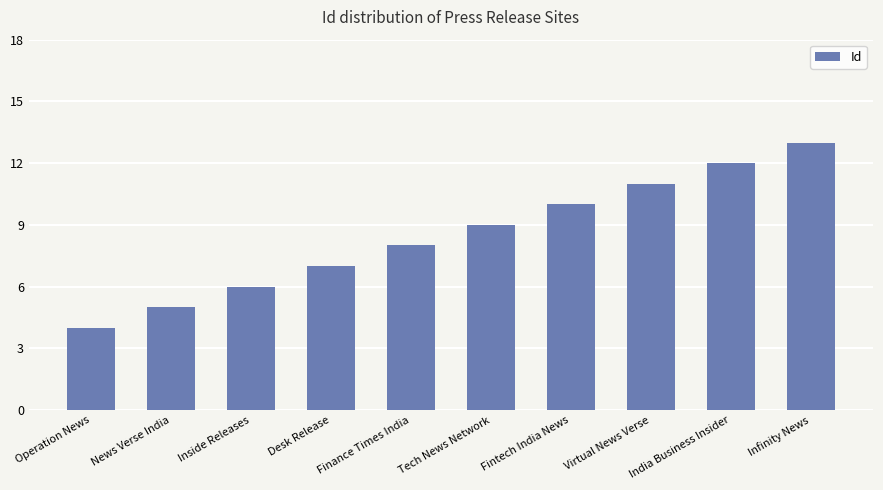

How many distinct data groups are displayed?

1